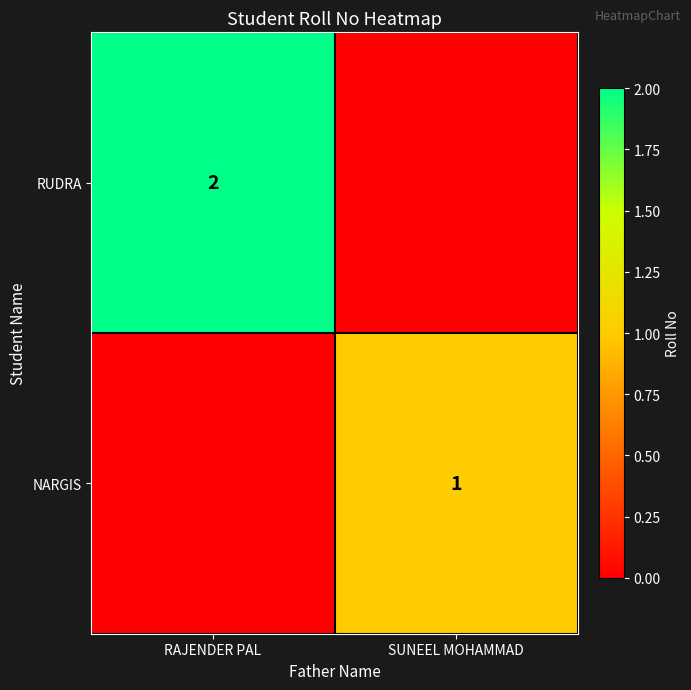

At which category is the sum across all series the highest?

RAJENDER PAL